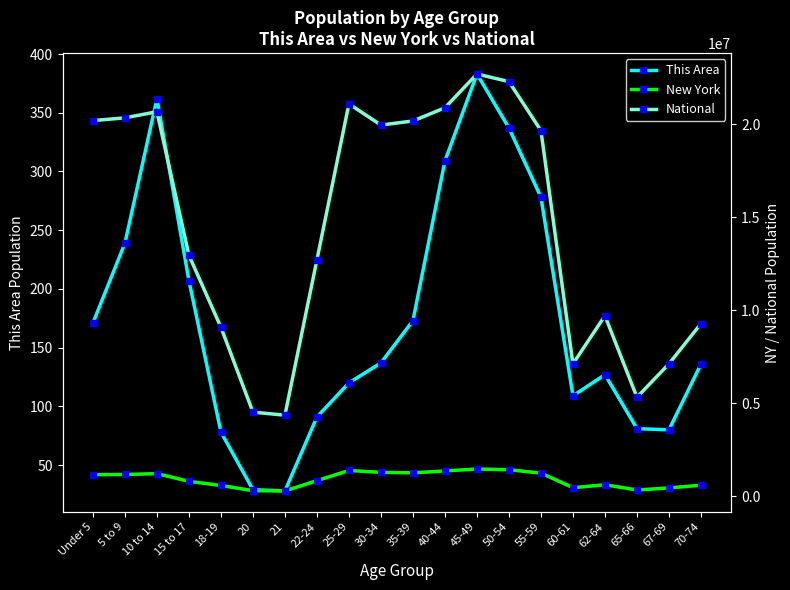

What is the sum of the New York values at 35-39 and 30-34?

2533284